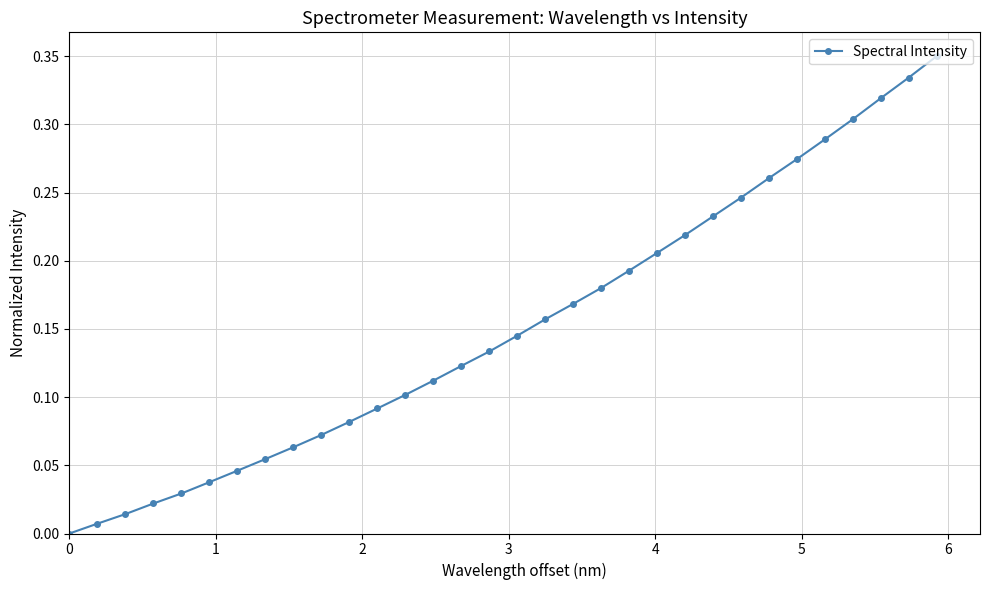

What is the sum of all values?

4.9